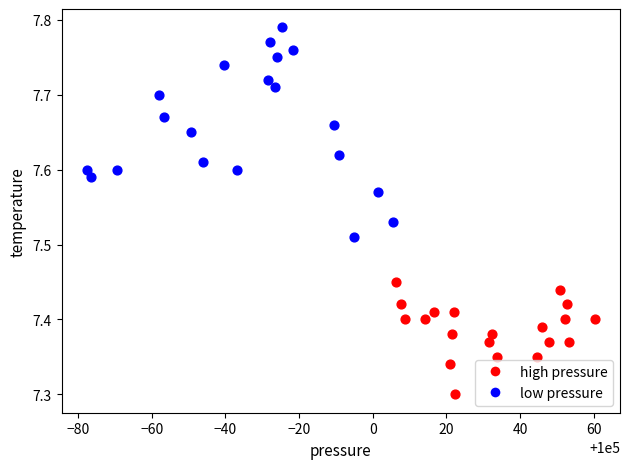

Which series has the largest Y range (max minus min)?

low pressure